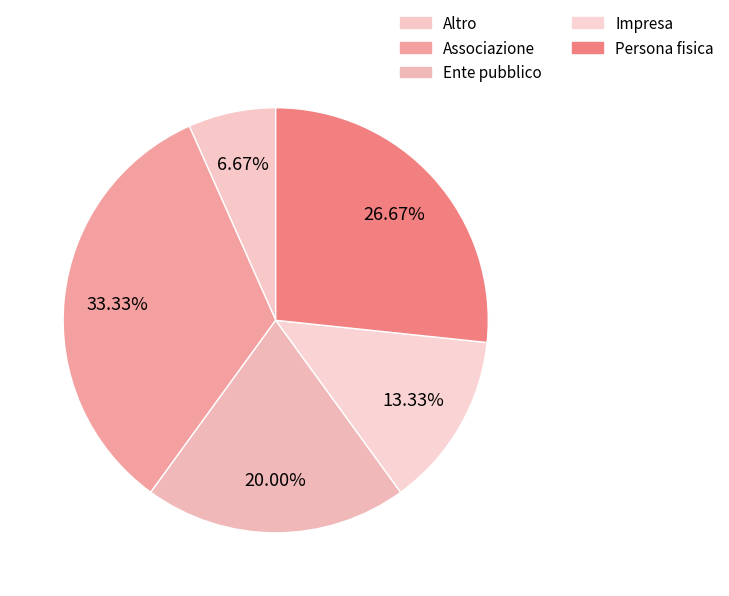

To the nearest percent, what portion does Impresa represent?

13%